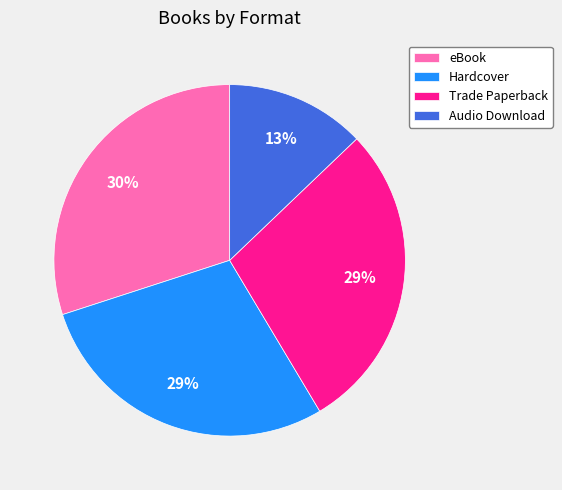

Is there any slice that represents more than half of the pie?

No